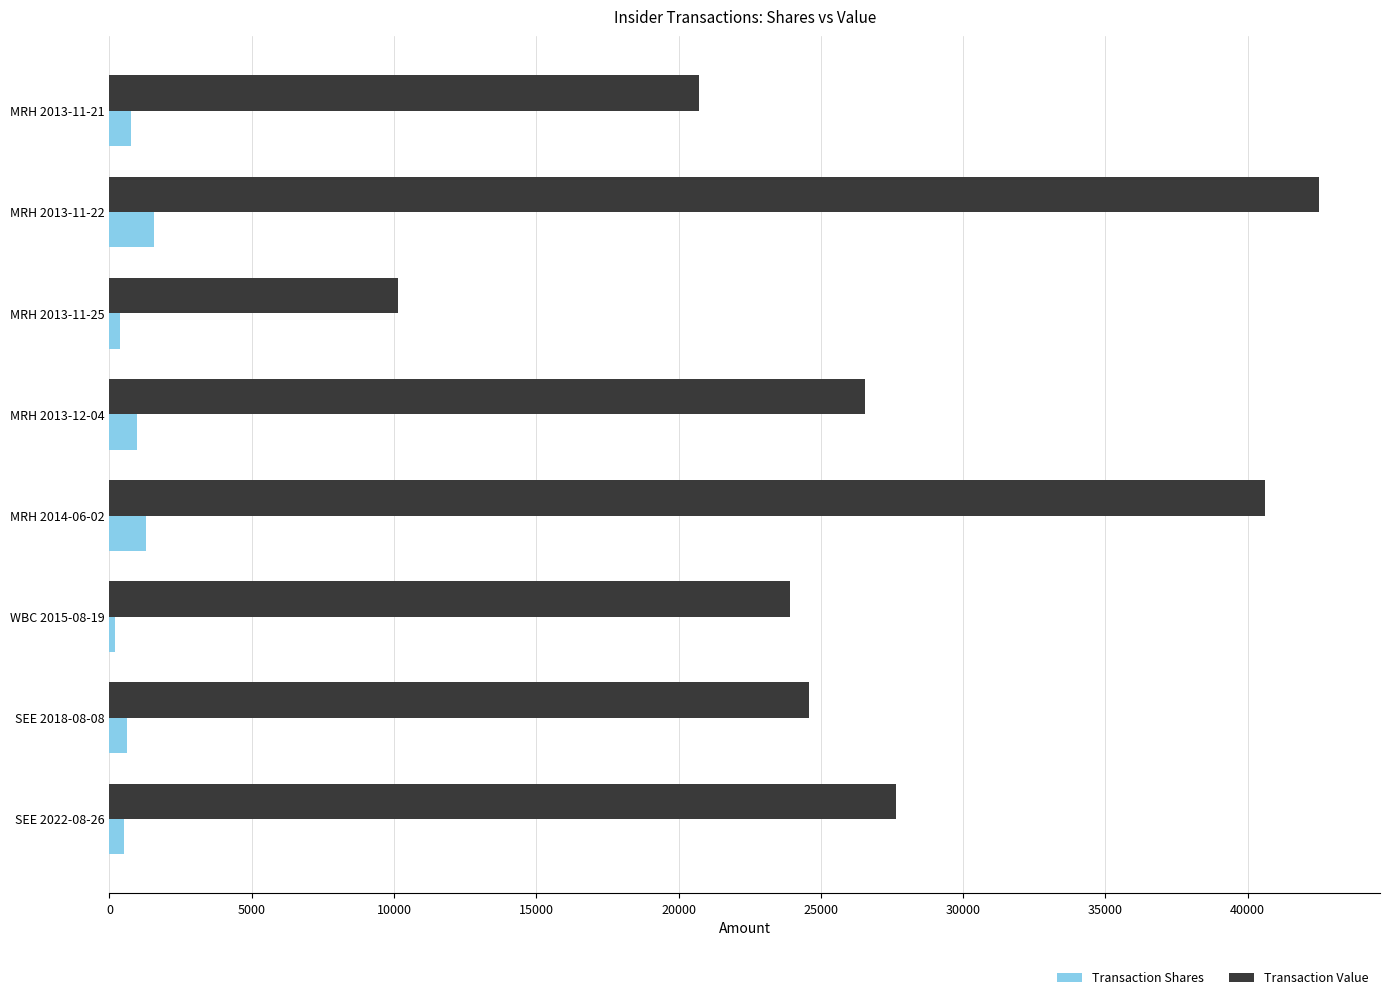

What is the difference between the maximum and minimum values in the Transaction Shares series?

1375